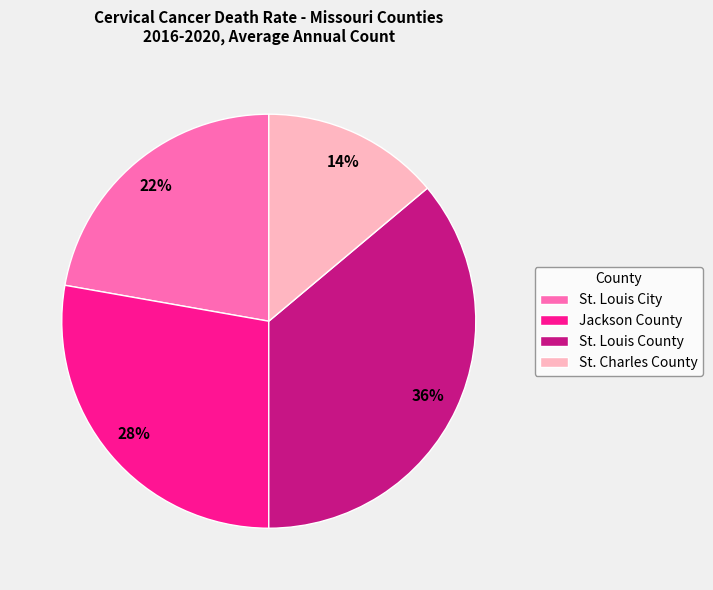

Approximately how many times larger is the value at Jackson County compared to St. Charles County?

2.0